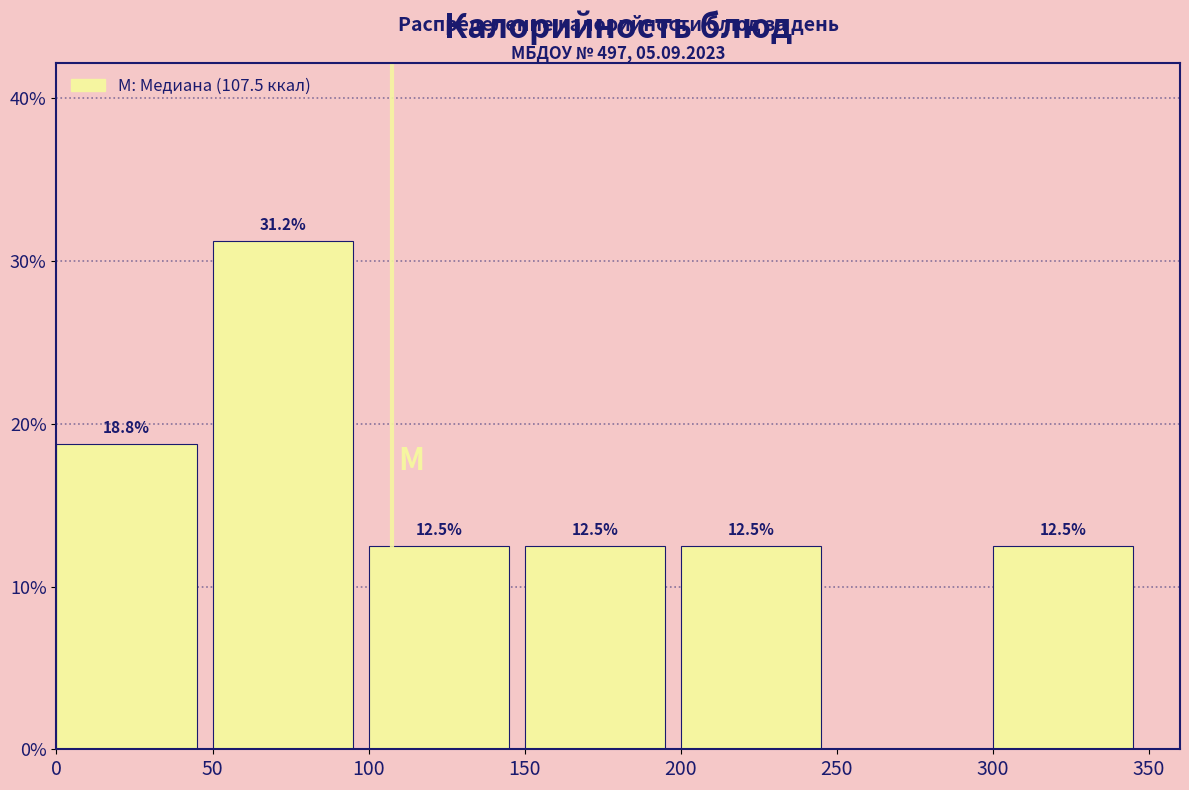

Over which range of the x-axis is the bar tallest?

50 to 100